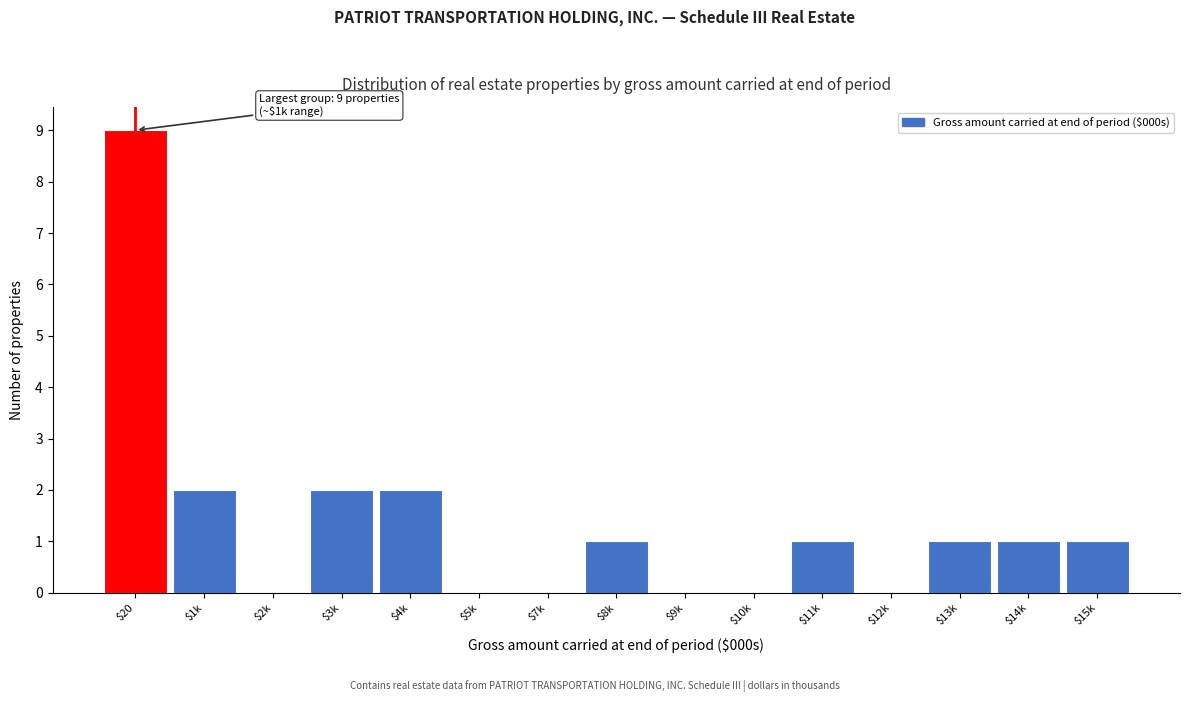

The value at $4k is 2. True or false?

True